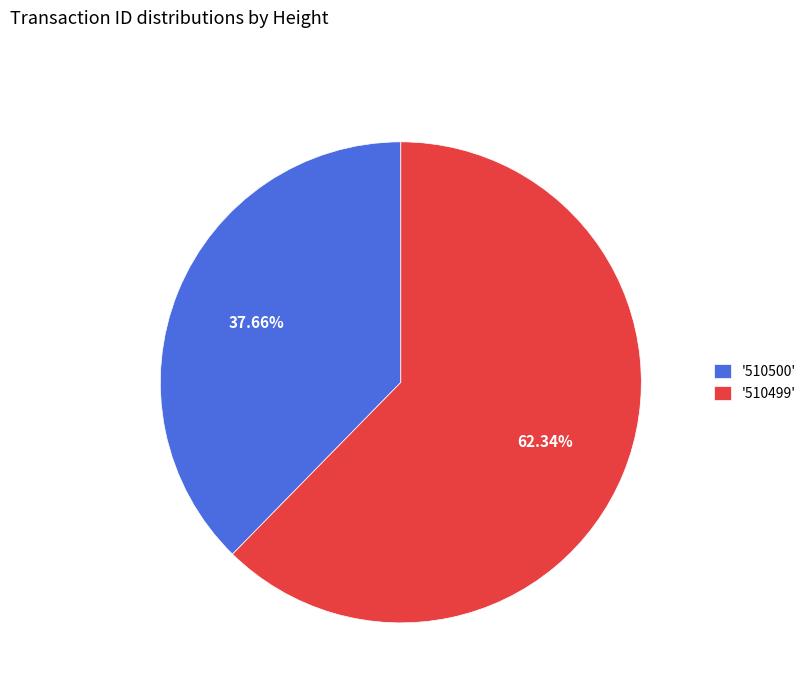

Rank the categories by value from lowest to highest.

'510500', '510499'